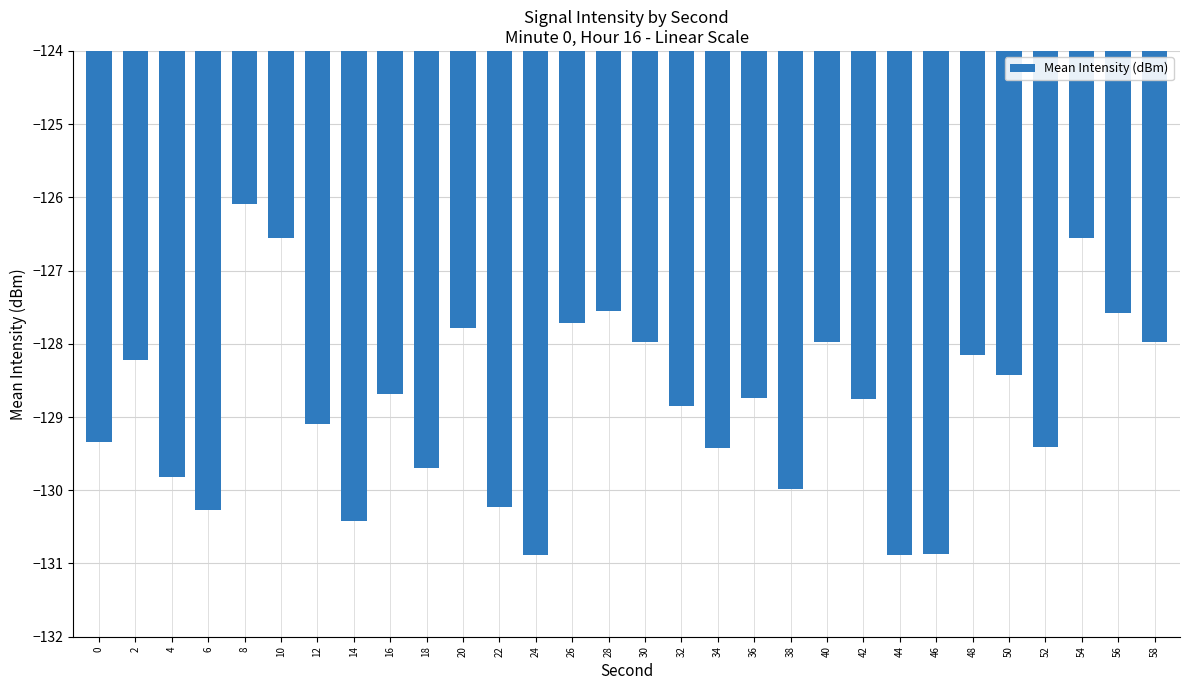

What is the difference between the maximum and minimum values?

4.8